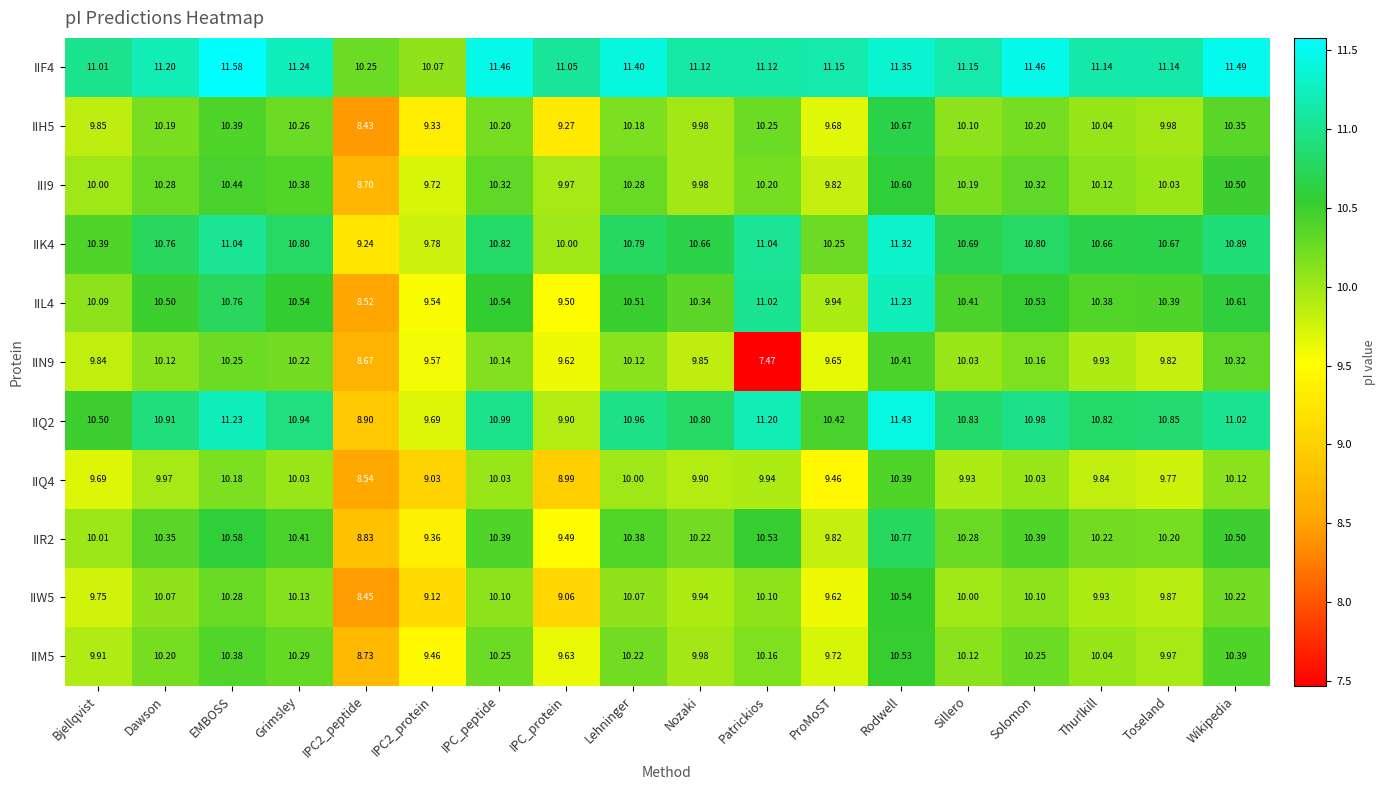

At which category is the sum across all series the highest?

Rodwell